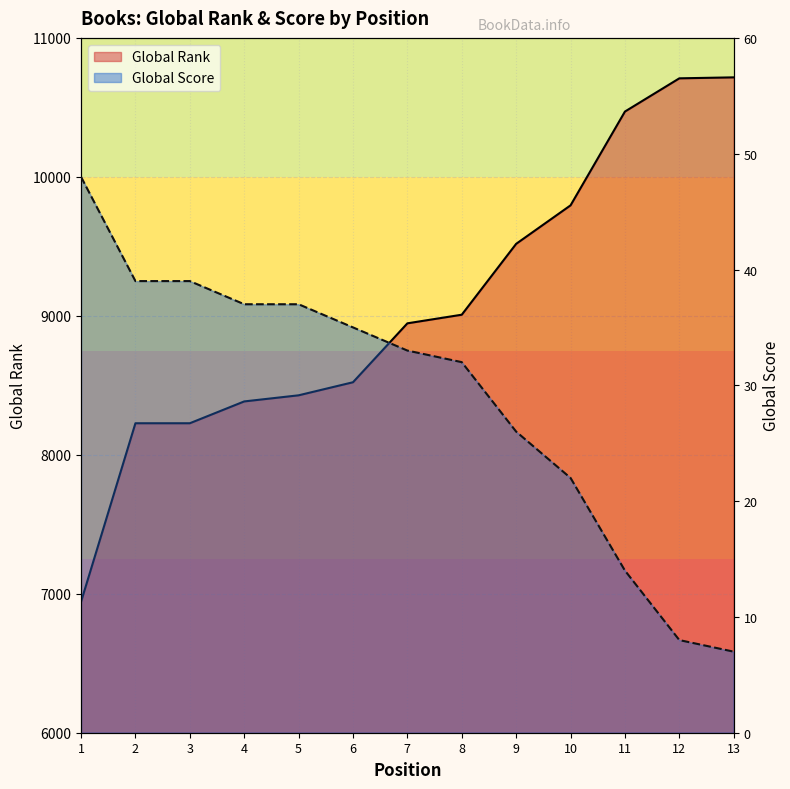

Is the value of Global Rank at 11 greater than the value of Global Score at 13?

Yes